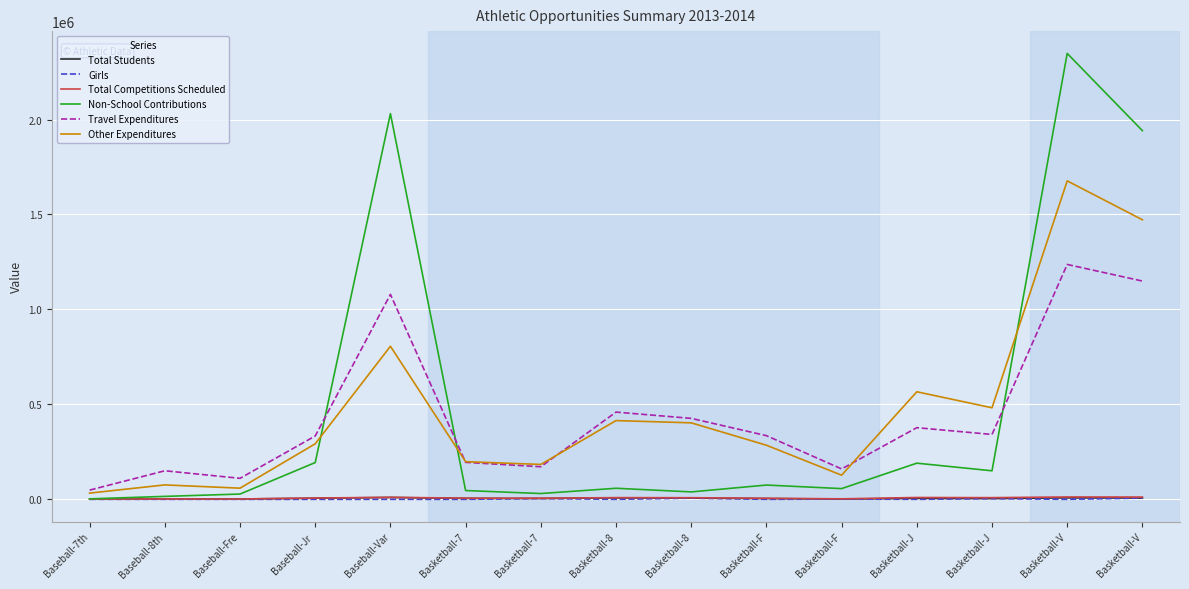

What value does the Girls series have at Basketball-8?

52.0